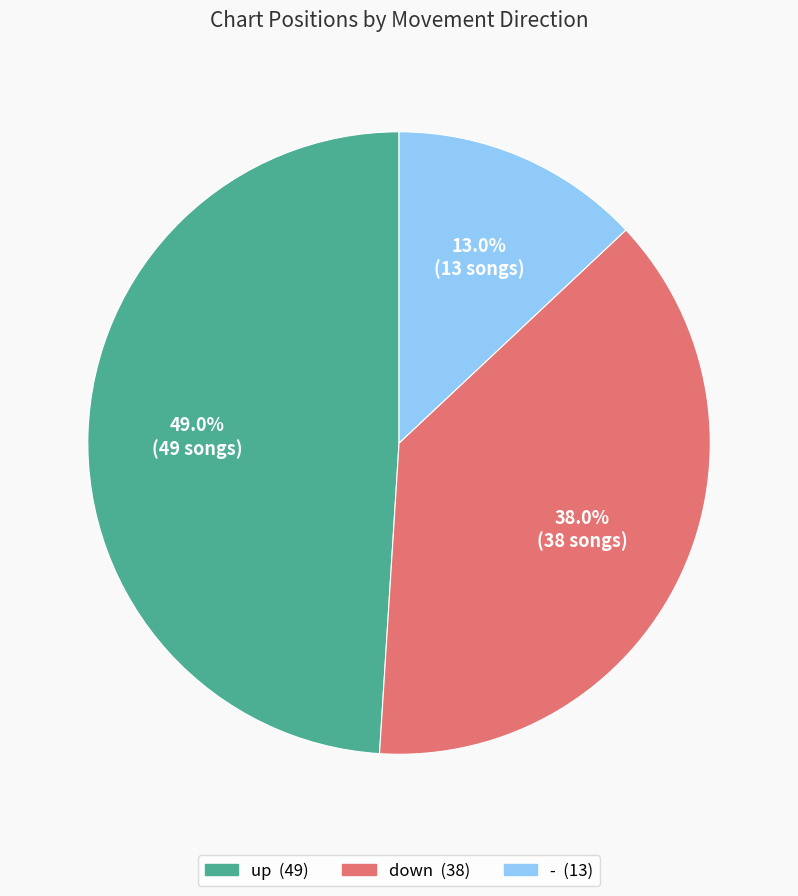

Is there a majority slice in this chart?

No